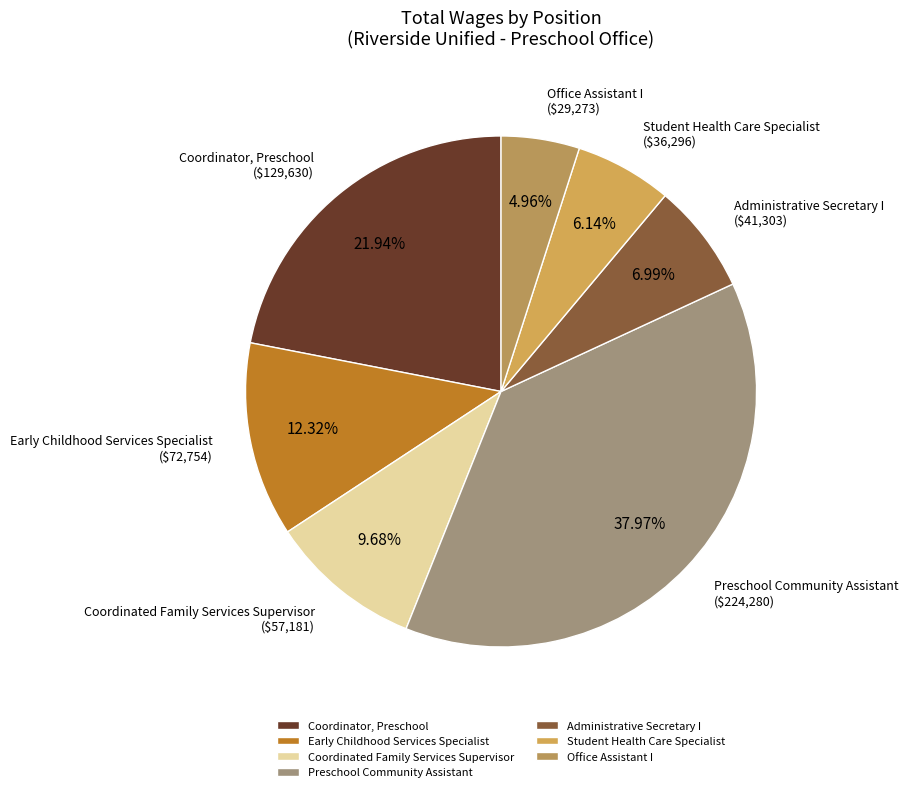

Which has a higher value, Preschool Community Assistant or Early Childhood Services Specialist?

Preschool Community Assistant